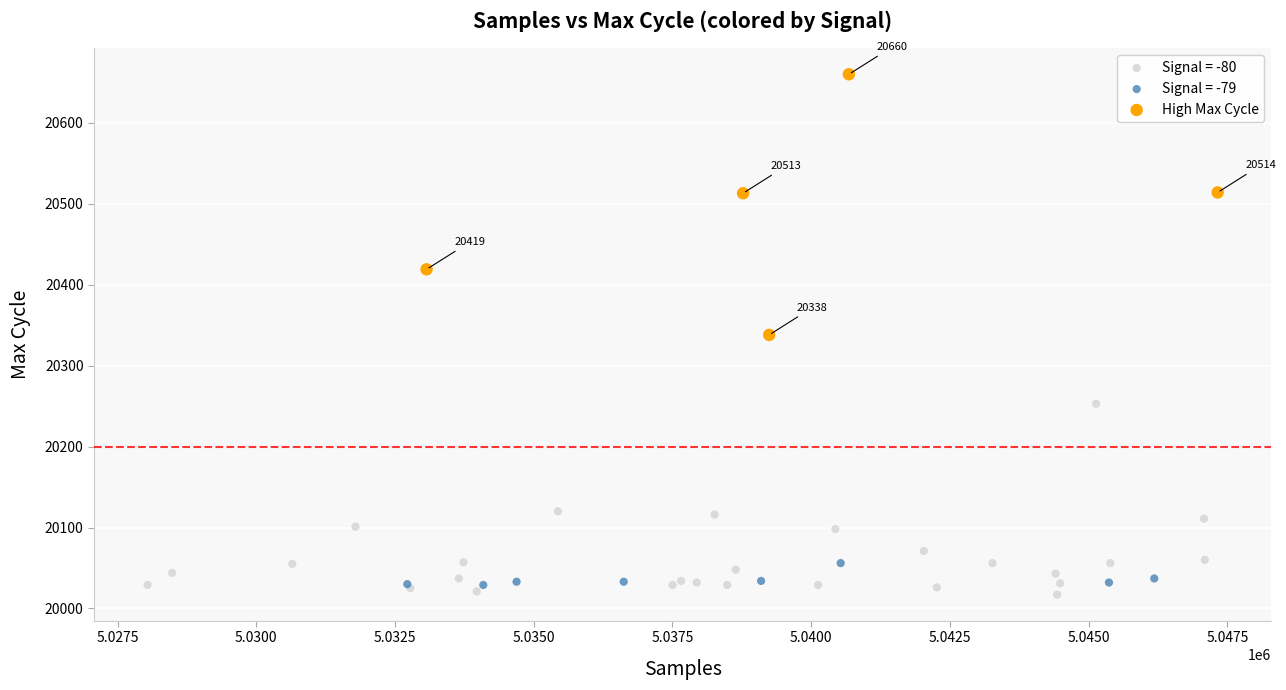

Which series has the widest spread of Y values?

High Max Cycle